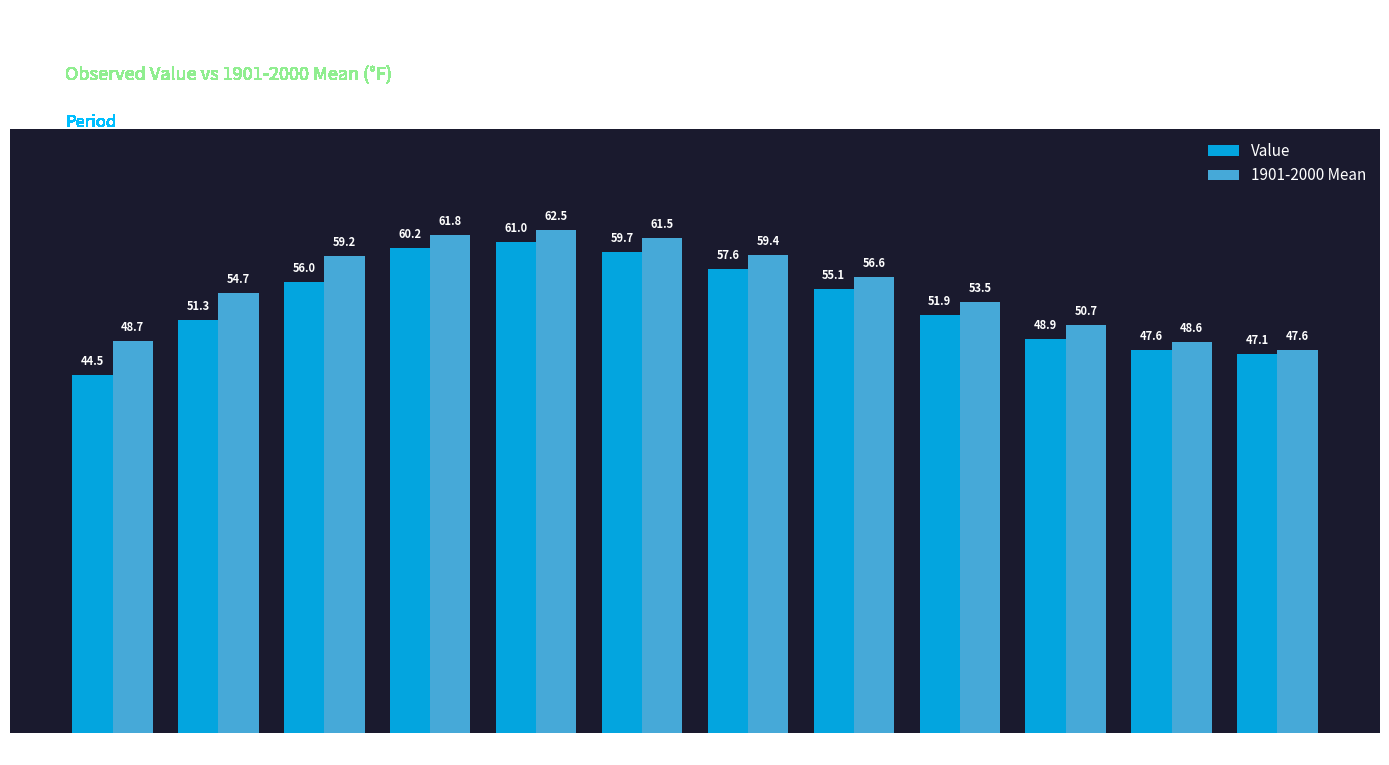

The value of Value at 9 is 51.9. True or false?

True